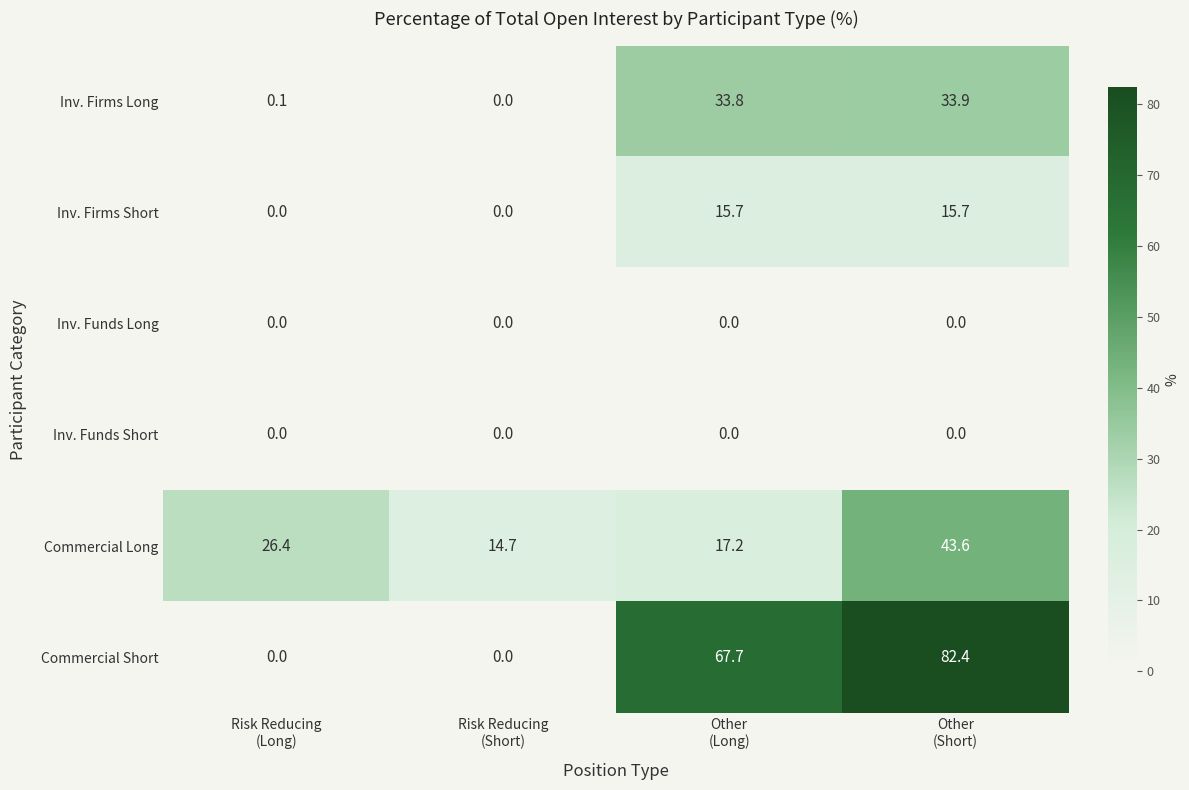

What is the total value across all series at Risk Reducing
(Short)?

14.7